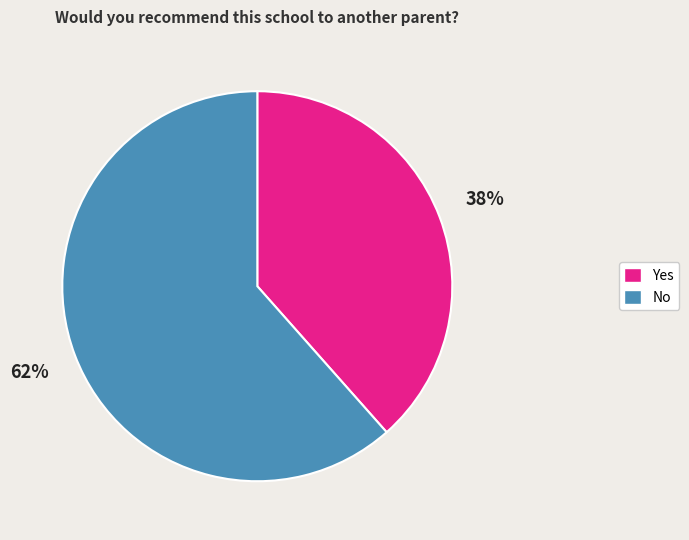

What is the majority slice?

No